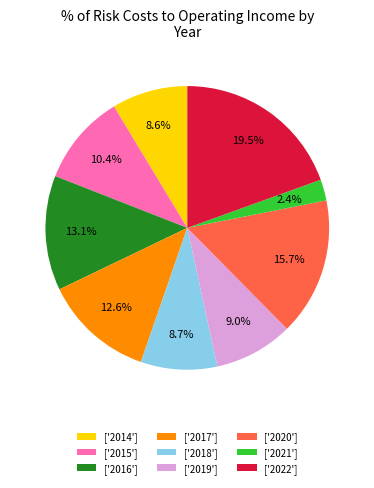

Is there a majority slice in this chart?

No